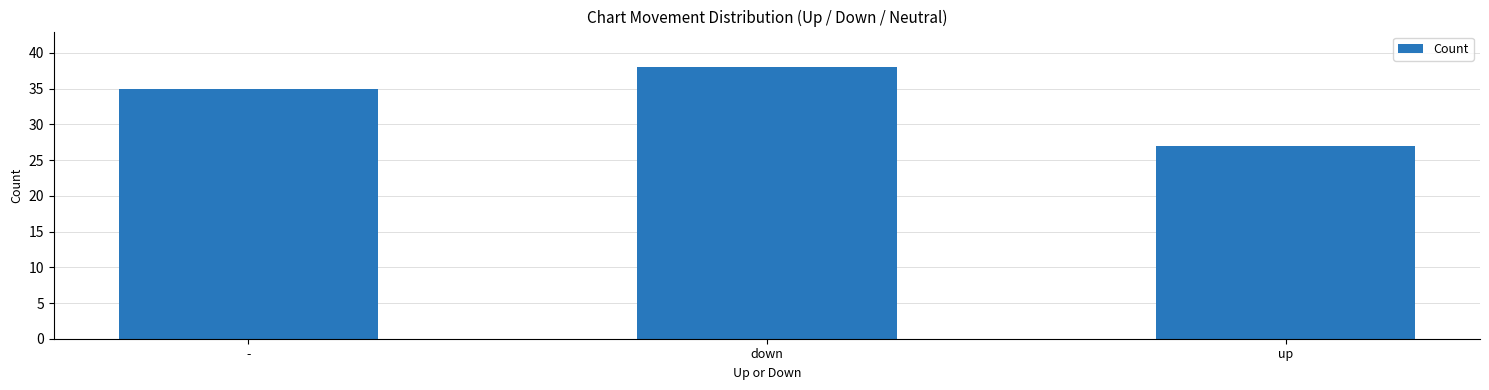

What is the maximum value shown in the chart?

38